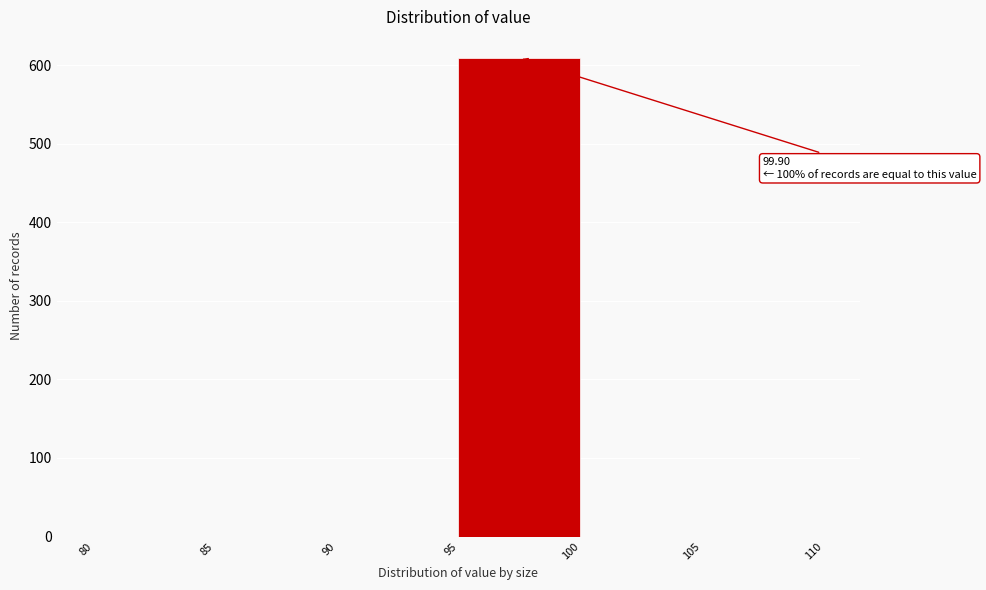

Which range on the x-axis has the tallest bar?

95 to 100